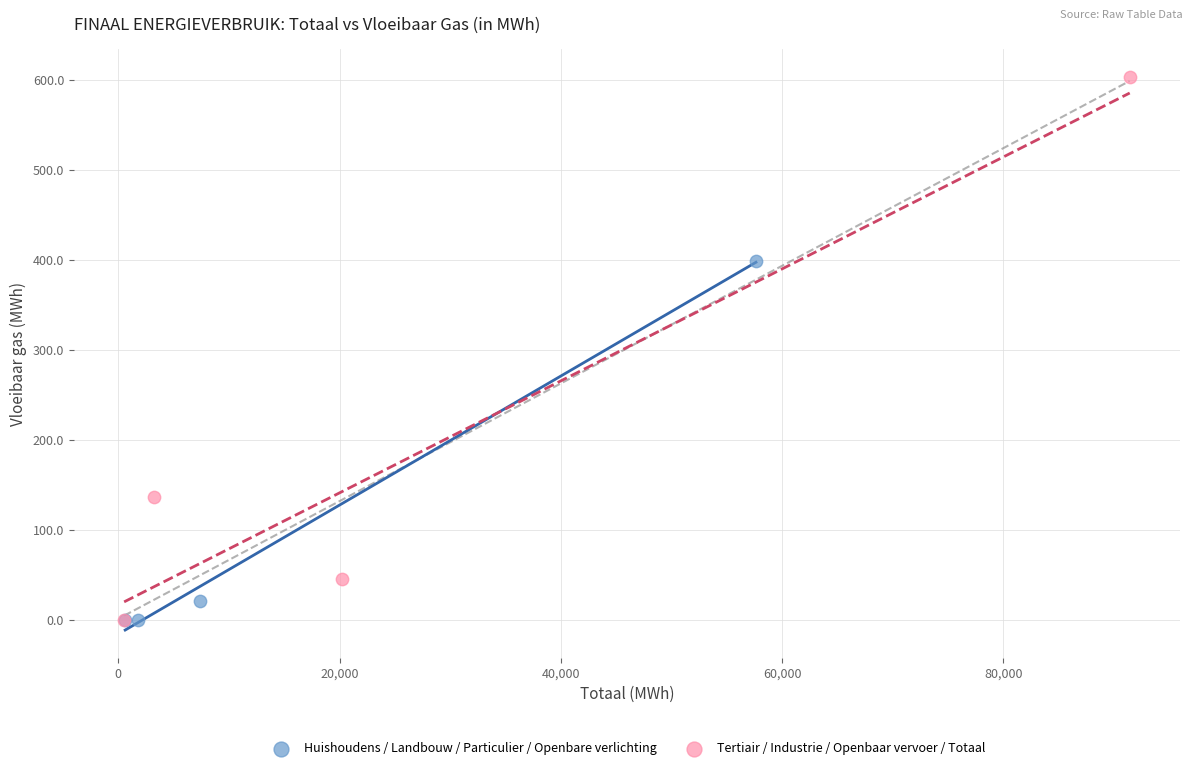

Which series reaches the maximum Y coordinate?

Tertiair / Industrie / Openbaar vervoer / Totaal